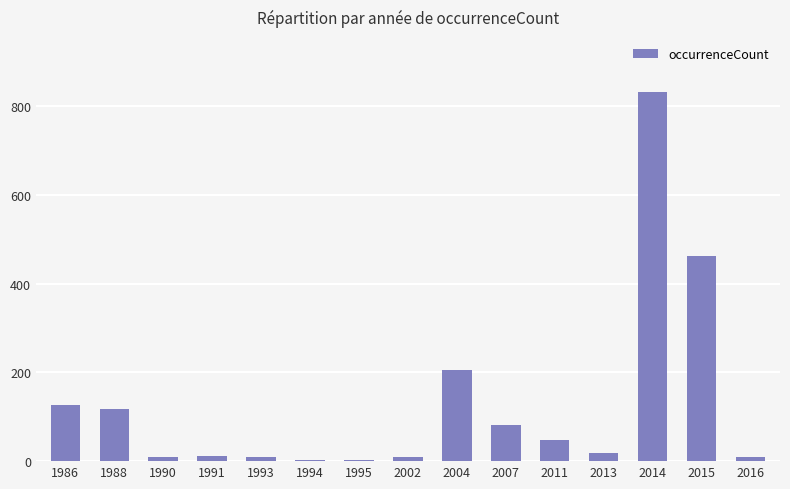

Which label corresponds to the largest value in the chart?

2014